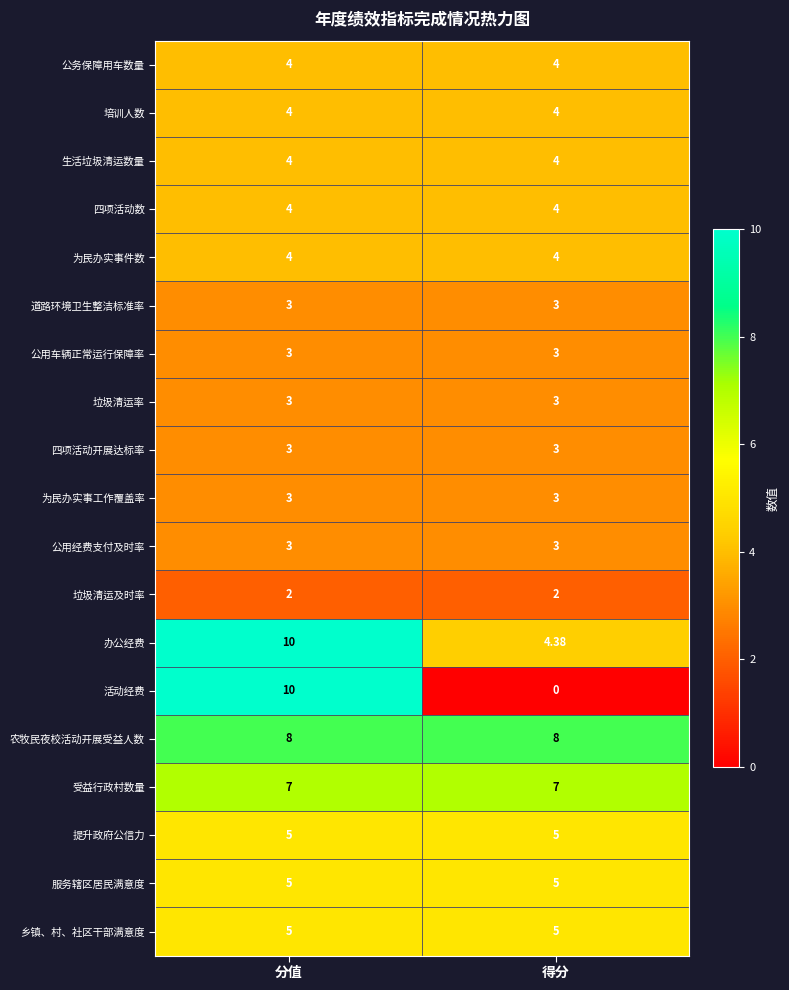

Which category has the highest value across all series?

分值